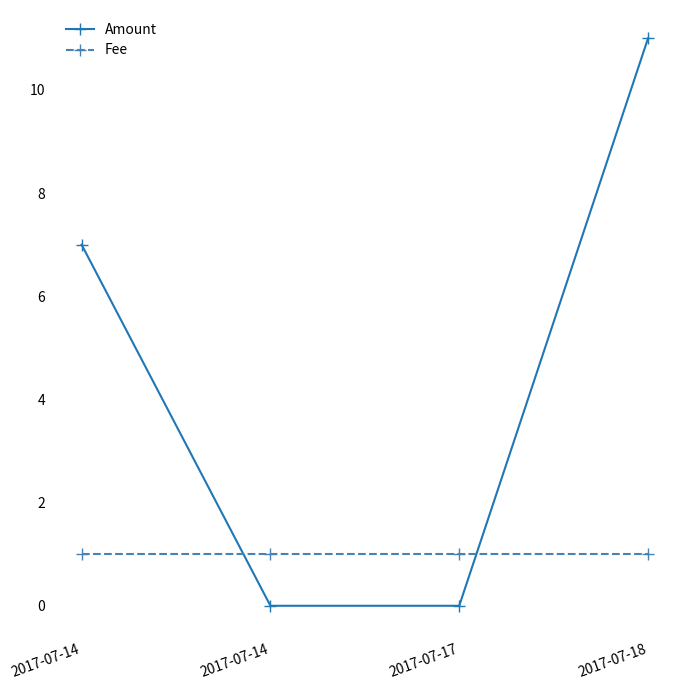

Between 2017-07-14 and 2017-07-18, which series saw the biggest shift?

Amount